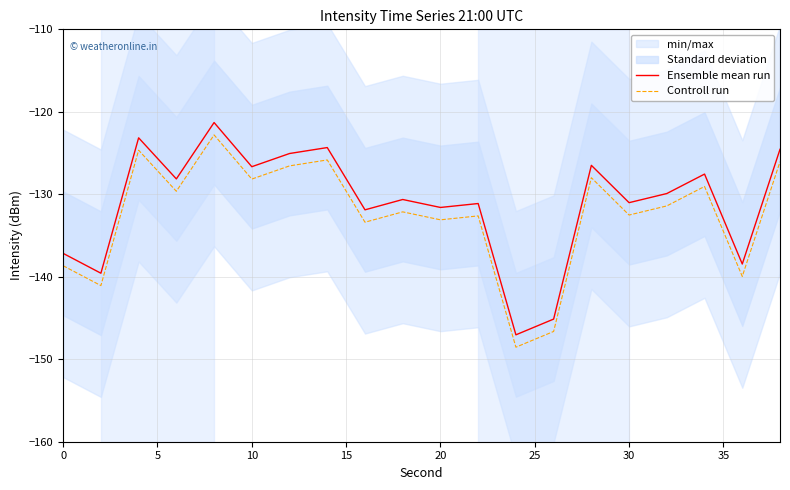

True or false: Controll run has more than 1 interior local peaks.

True